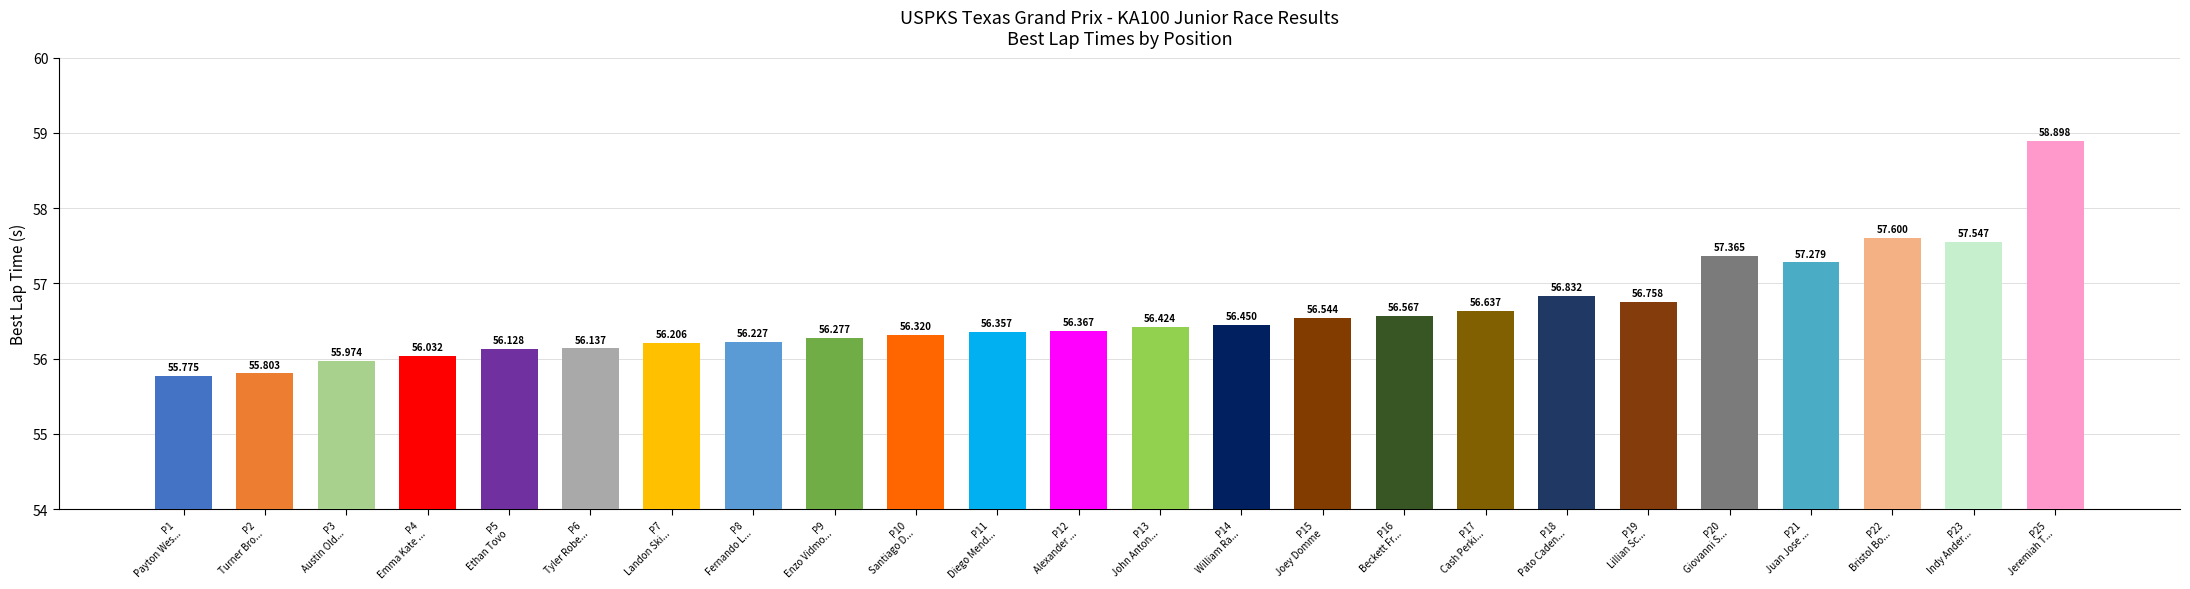

At which category does the chart reach its peak across all series?

P25
Jeremiah T...